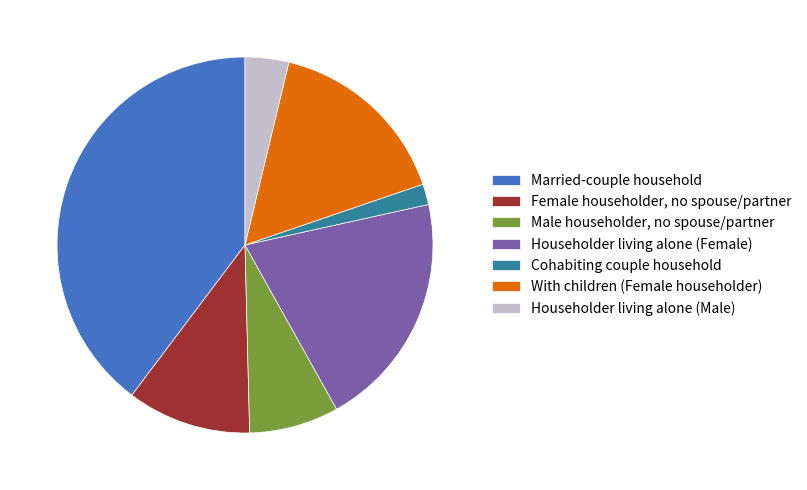

The With children (Female householder) slice represents 24% of the pie. True or false?

False